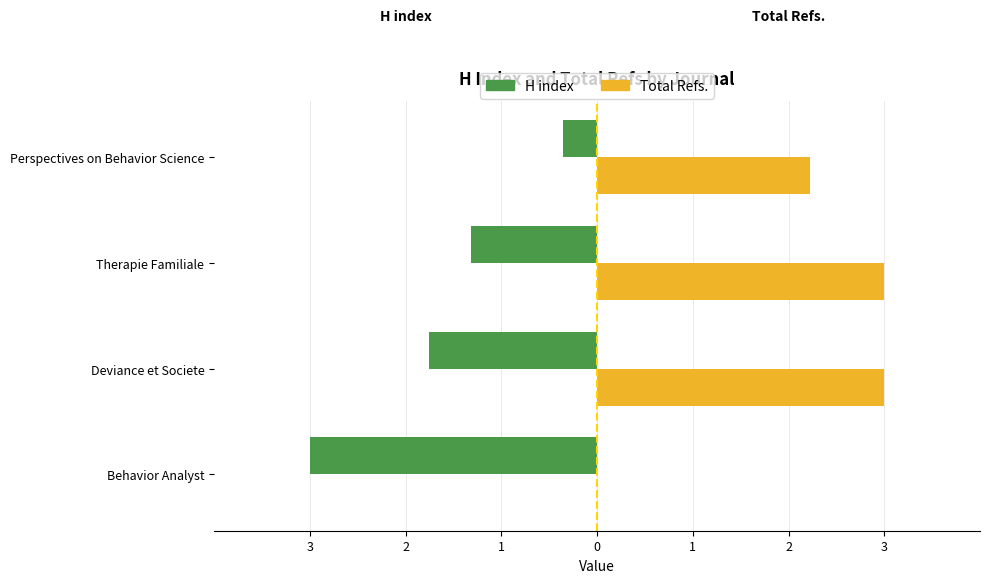

What are all the series names shown in the legend?

H index, Total Refs.